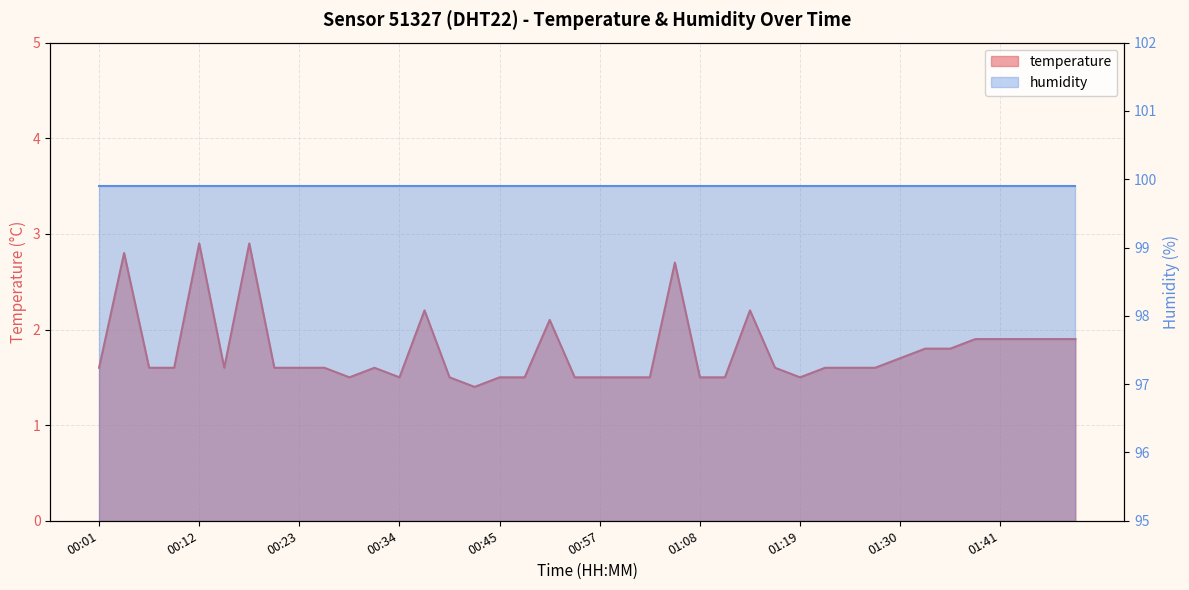

What is the ratio of the value at 00:45 to the value at 01:05?

0.6